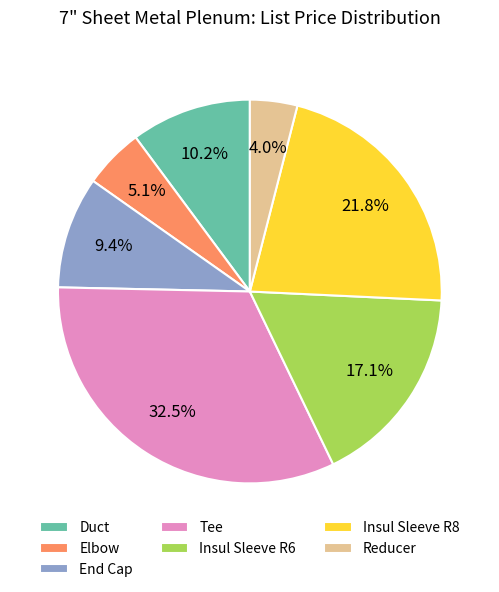

Which slice is the smallest?

Reducer